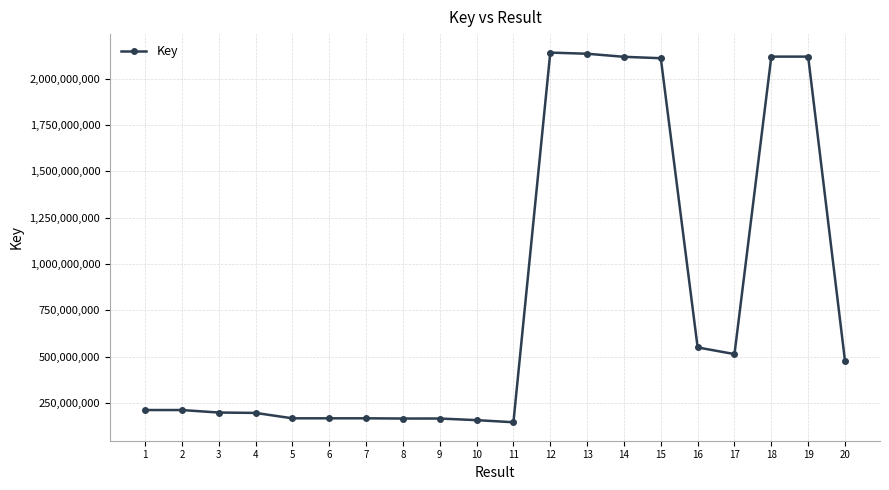

Between 14 and 8, which is larger?

14